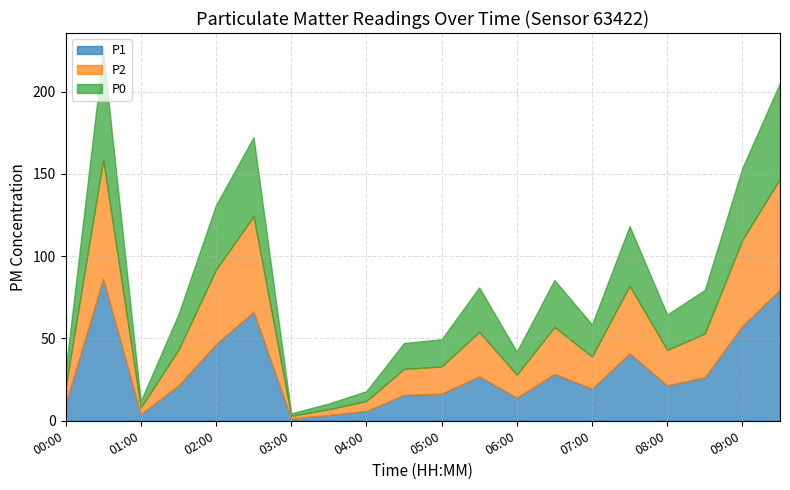

Is it true that P1 equals 19.5 at 07:00?

True